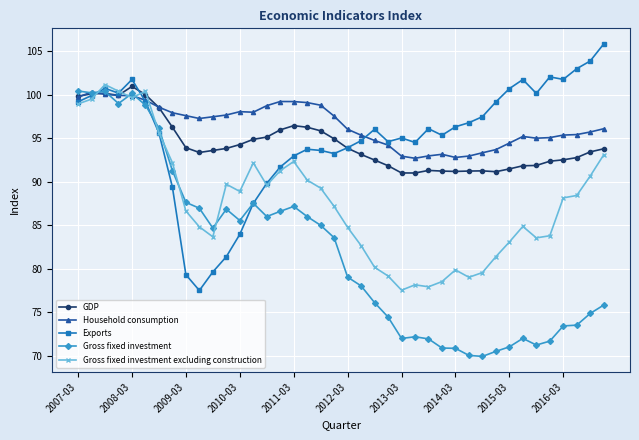

What is the value of the Gross fixed investment point at the 24th from the left?

74.4